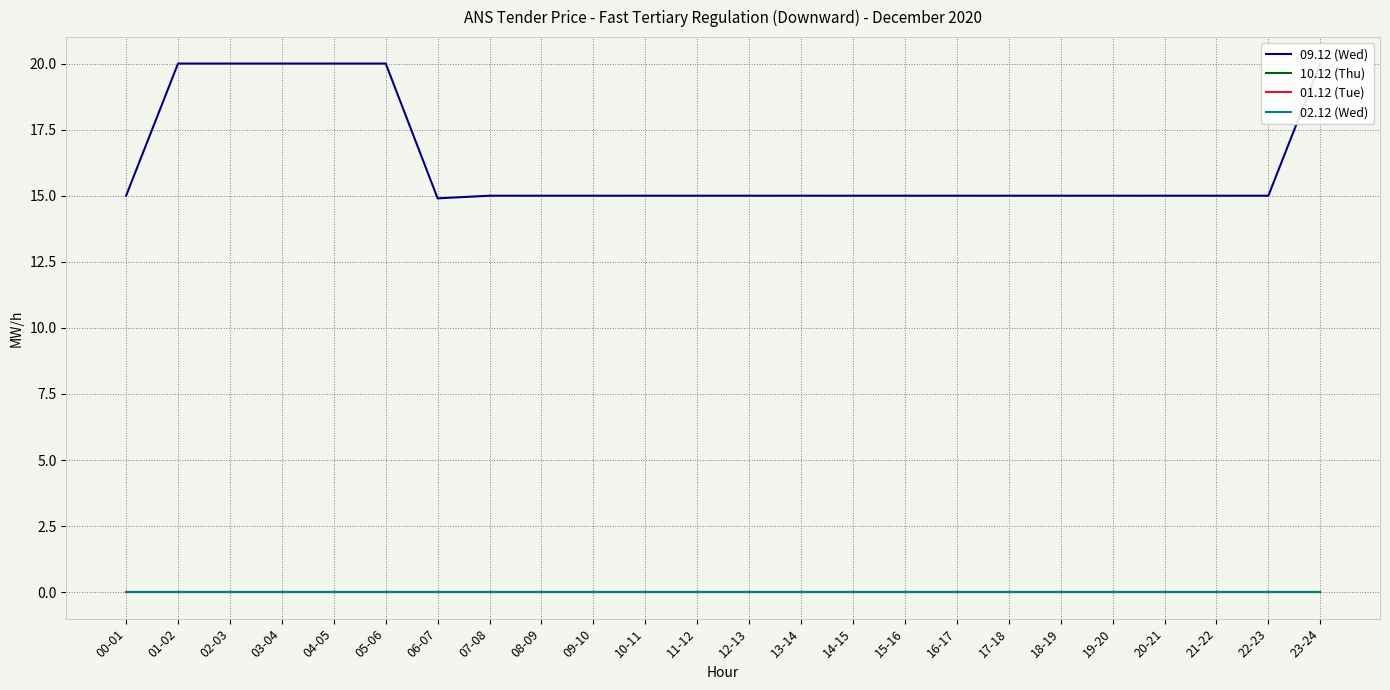

What is the difference between the highest and lowest values at 22-23?

15.0